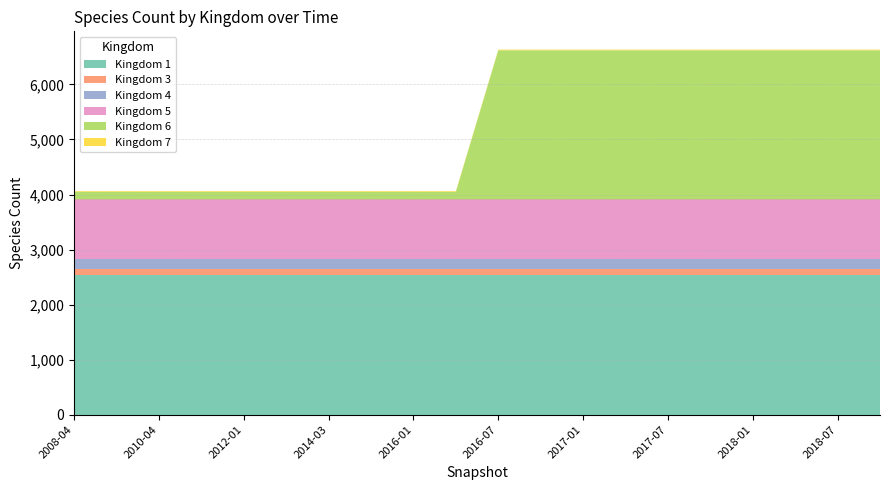

Reading left to right, list all the values displayed in this chart.

1: 2008-04-01=2547	2009-04-06=2547	2010-04-01=2547	2011-02-21=2547	2012-01-18=2547	2013-02-20=2547	2014-03-28=2547	2015-01-19=2547	2016-01-04=2547	2016-04-05=2547	2016-07-04=2547	2016-10-07=2547	2017-01-01=2547	2017-04-01=2547	2017-07-01=2547	2017-10-01=2547	2018-01-01=2547	2018-04-01=2547	2018-07-01=2547	2018-10-01=2547
3: 2008-04-01=101	2009-04-06=101	2010-04-01=101	2011-02-21=101	2012-01-18=101	2013-02-20=101	2014-03-28=101	2015-01-19=101	2016-01-04=101	2016-04-05=101	2016-07-04=101	2016-10-07=101	2017-01-01=101	2017-04-01=101	2017-07-01=101	2017-10-01=101	2018-01-01=101	2018-04-01=101	2018-07-01=101	2018-10-01=101
4: 2008-04-01=187	2009-04-06=187	2010-04-01=187	2011-02-21=187	2012-01-18=187	2013-02-20=187	2014-03-28=187	2015-01-19=187	2016-01-04=187	2016-04-05=187	2016-07-04=187	2016-10-07=187	2017-01-01=187	2017-04-01=187	2017-07-01=187	2017-10-01=187	2018-01-01=187	2018-04-01=187	2018-07-01=187	2018-10-01=187
5: 2008-04-01=1077	2009-04-06=1077	2010-04-01=1077	2011-02-21=1077	2012-01-18=1077	2013-02-20=1077	2014-03-28=1077	2015-01-19=1077	2016-01-04=1077	2016-04-05=1077	2016-07-04=1077	2016-10-07=1077	2017-01-01=1077	2017-04-01=1077	2017-07-01=1077	2017-10-01=1077	2018-01-01=1077	2018-04-01=1077	2018-07-01=1077	2018-10-01=1077
6: 2008-04-01=138	2009-04-06=138	2010-04-01=138	2011-02-21=138	2012-01-18=138	2013-02-20=138	2014-03-28=138	2015-01-19=138	2016-01-04=138	2016-04-05=138	2016-07-04=2707	2016-10-07=2707	2017-01-01=2707	2017-04-01=2707	2017-07-01=2707	2017-10-01=2707	2018-01-01=2707	2018-04-01=2707	2018-07-01=2707	2018-10-01=2707
7: 2008-04-01=13	2009-04-06=13	2010-04-01=13	2011-02-21=13	2012-01-18=13	2013-02-20=13	2014-03-28=13	2015-01-19=13	2016-01-04=13	2016-04-05=13	2016-07-04=13	2016-10-07=13	2017-01-01=13	2017-04-01=13	2017-07-01=13	2017-10-01=13	2018-01-01=13	2018-04-01=13	2018-07-01=13	2018-10-01=13